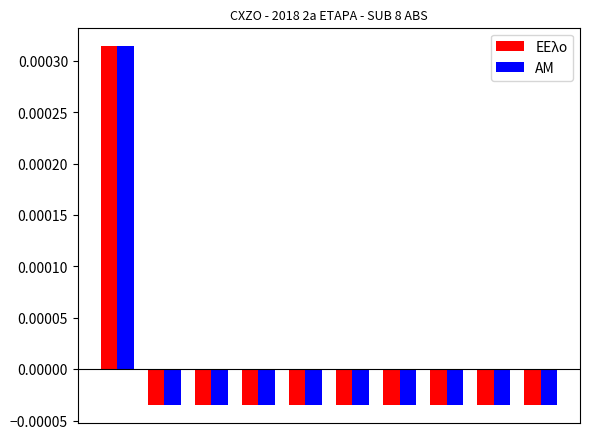

How many values in the ΑΜ series are below 0?

9